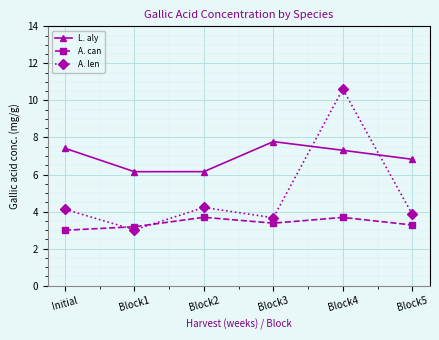

Which series has the largest range (max minus min)?

A. len